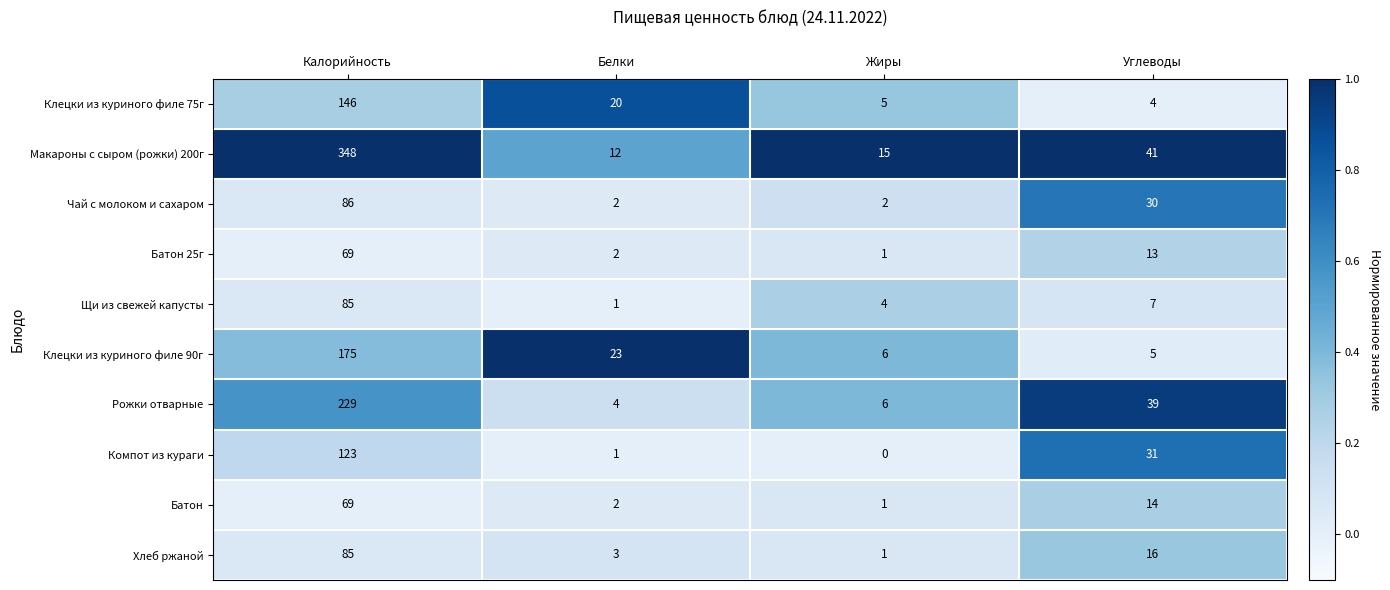

Which series has the largest range (max minus min)?

Макароны с сыром (рожки) 200г